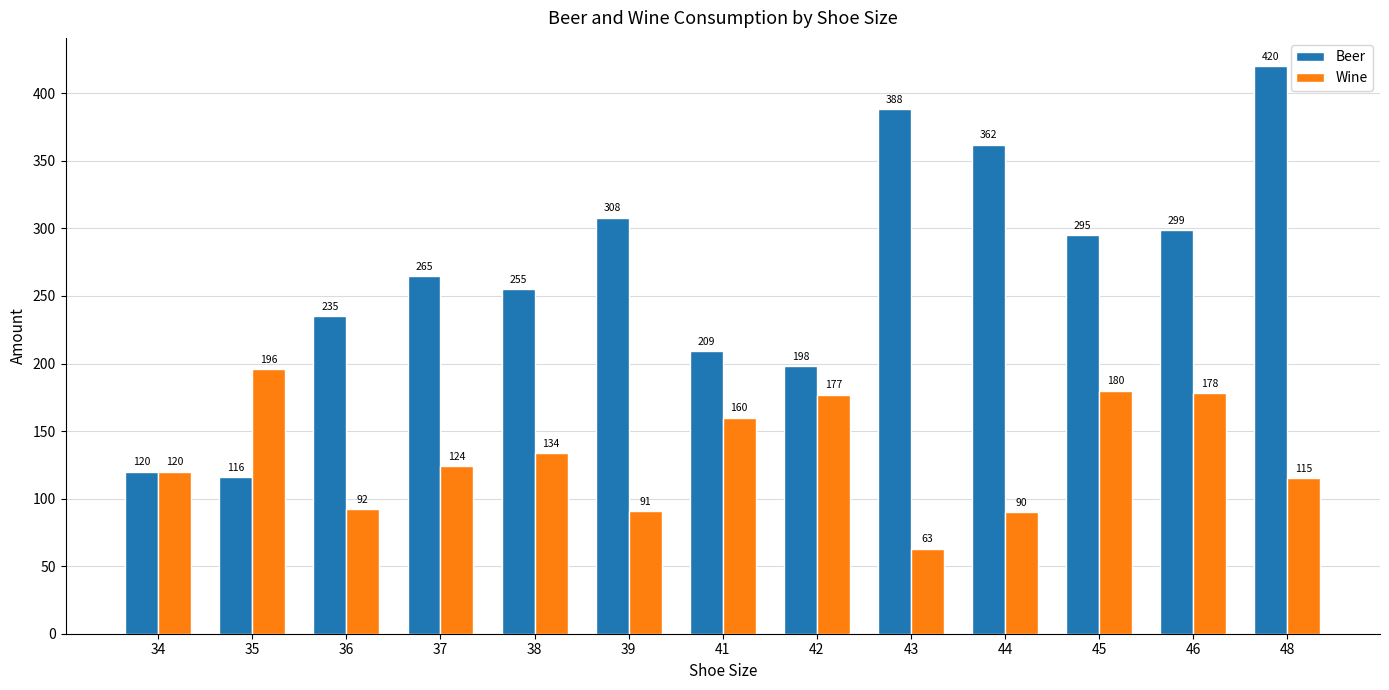

True or false: Wine has a value of 178 at 46.

True